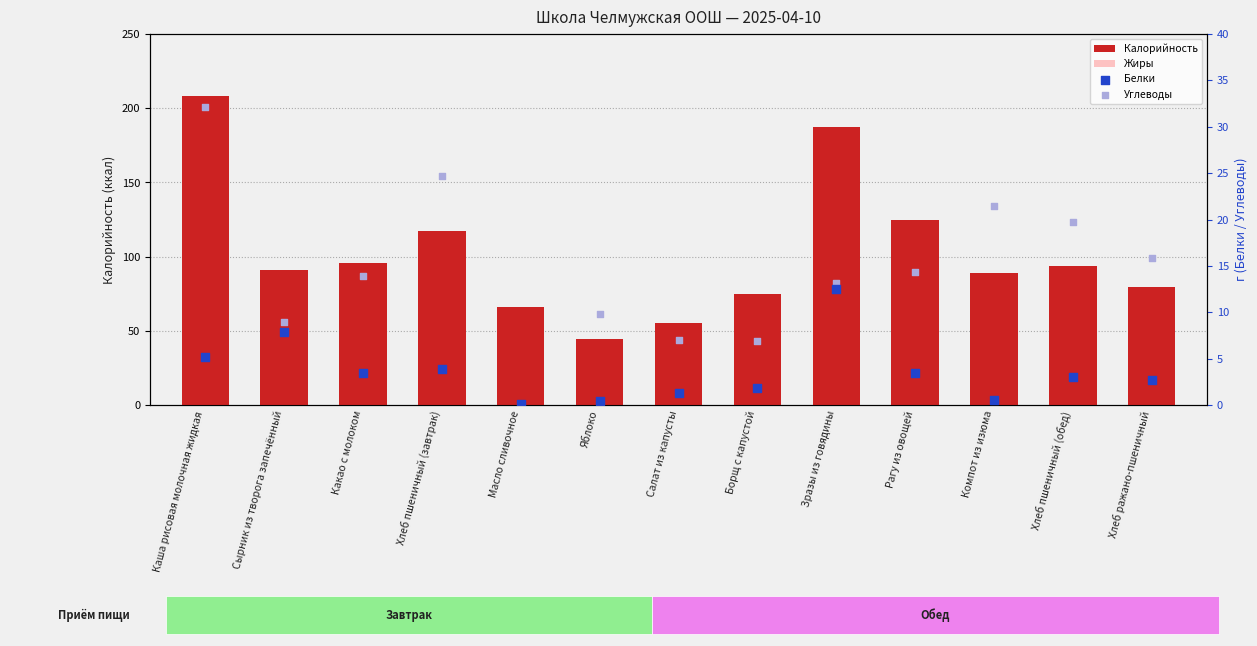

What is the total value across all series at Хлеб ражано-пшеничный?

98.3